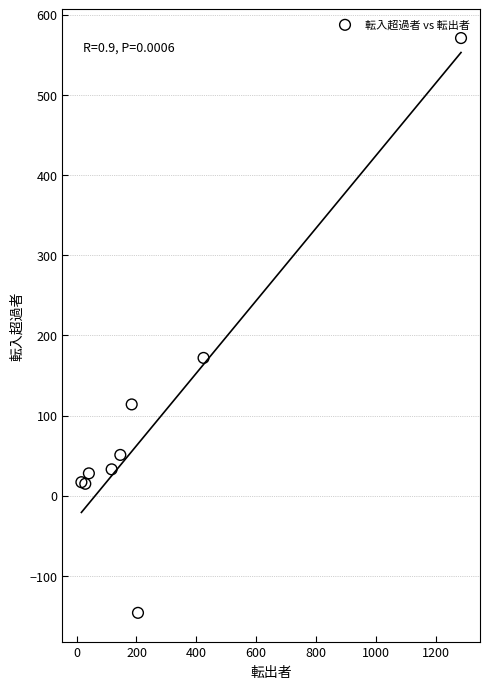

What Y value in the scatter plot is closest to 212?

172